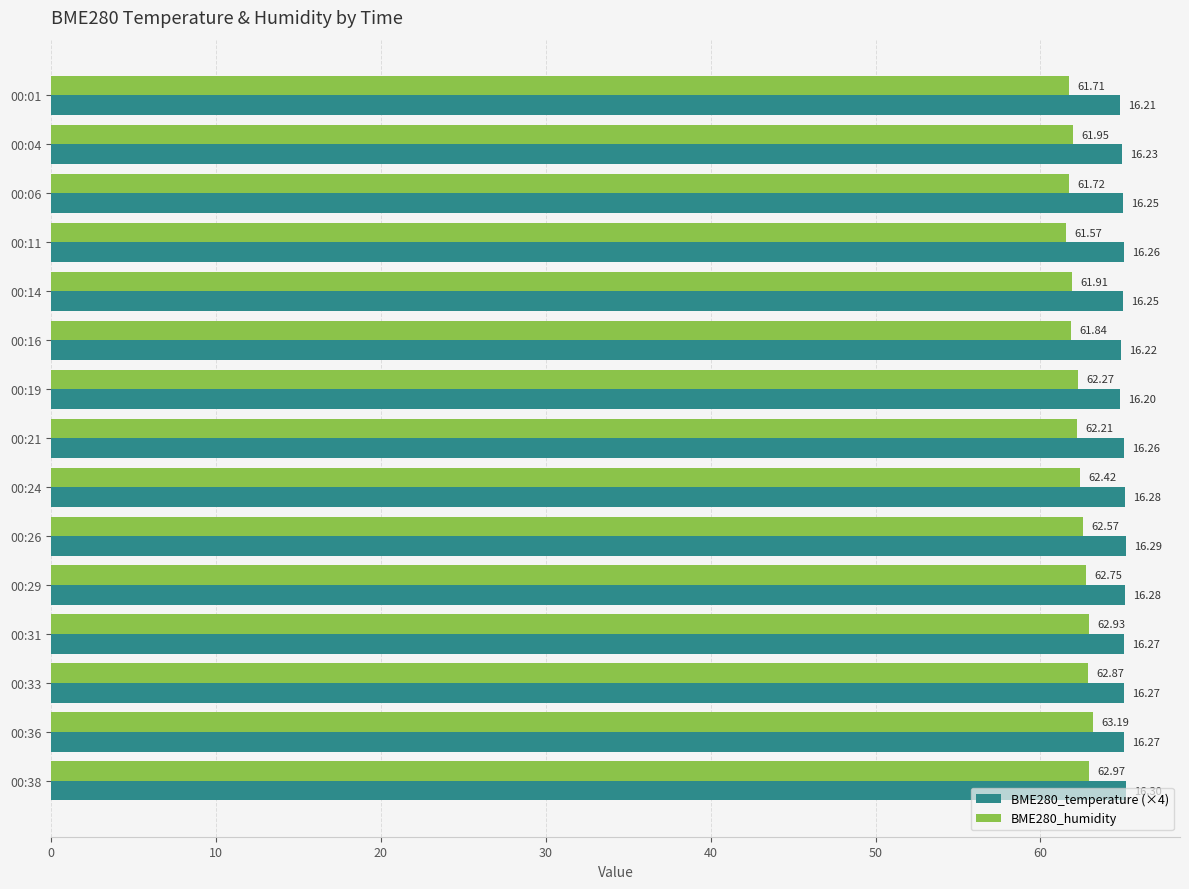

Rank the series by their average value, from lowest to highest.

BME280_humidity, BME280_temperature (×4)